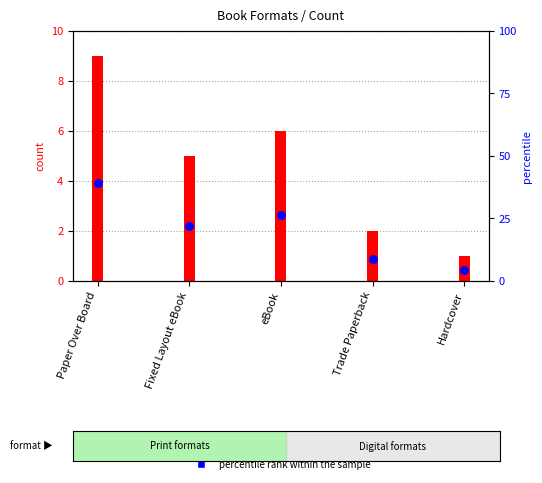

Approximately how many times larger is the value at eBook compared to Fixed Layout eBook?

1.2